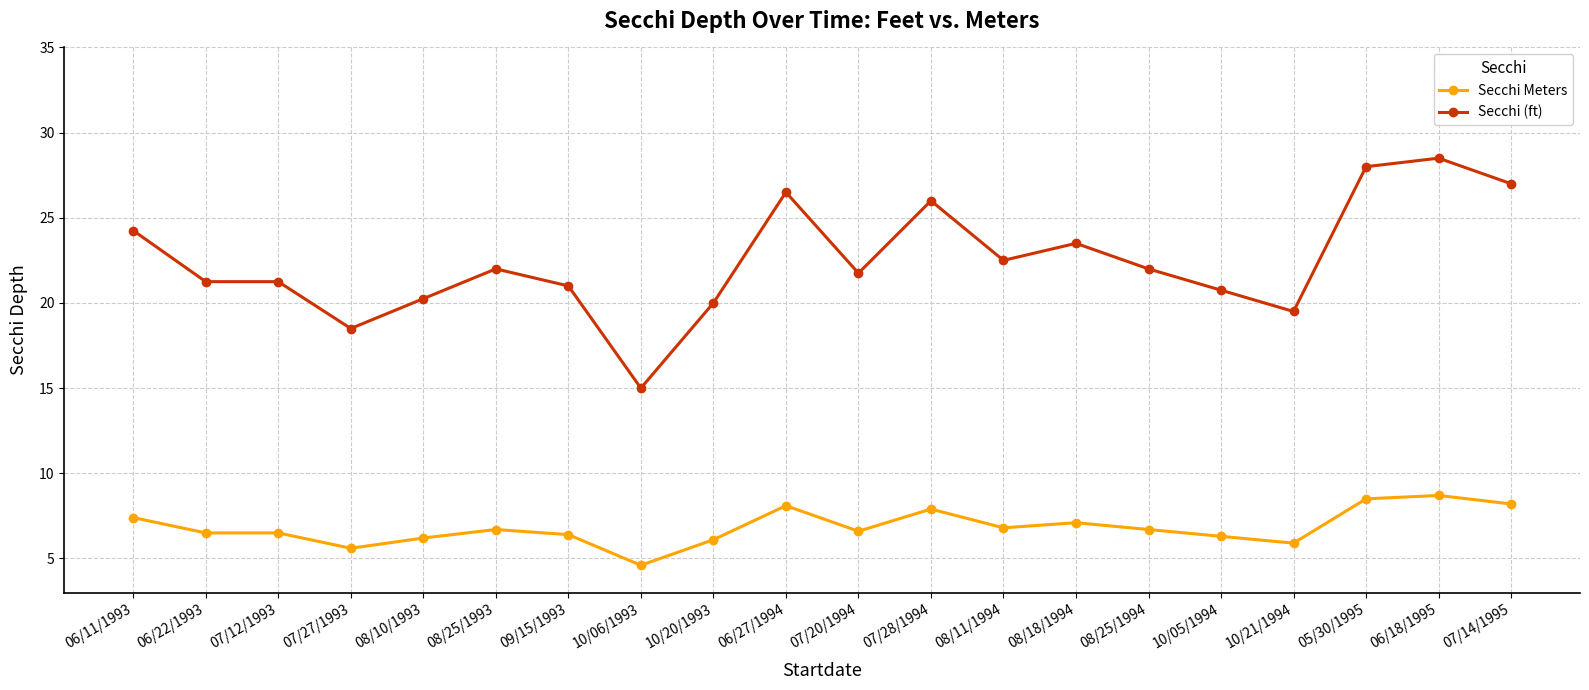

True or false: Secchi Meters has more than 0 points higher than both neighbors.

True